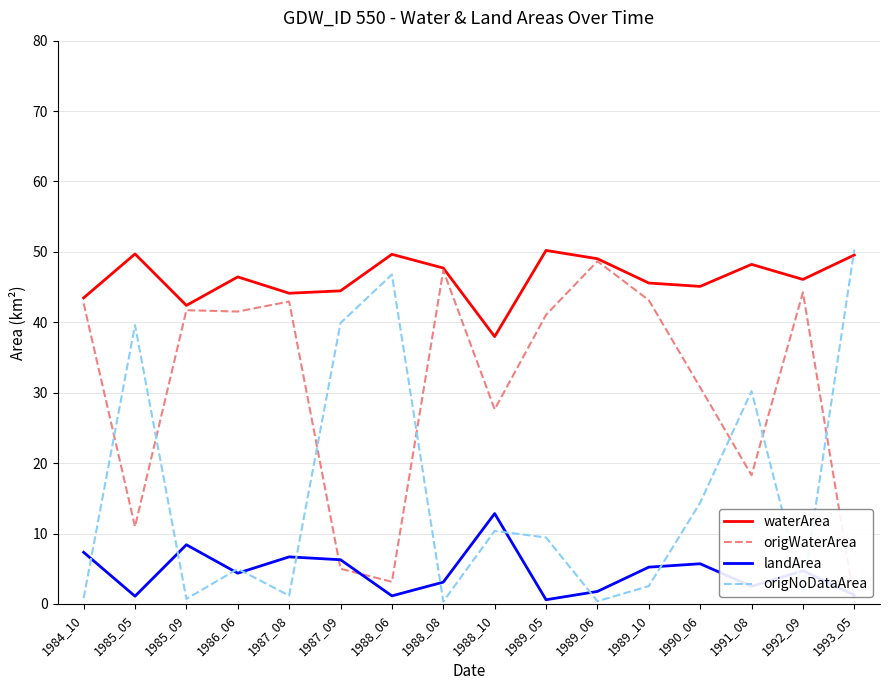

True or false: origWaterArea has a value of 14.5 at 1985_05.

False